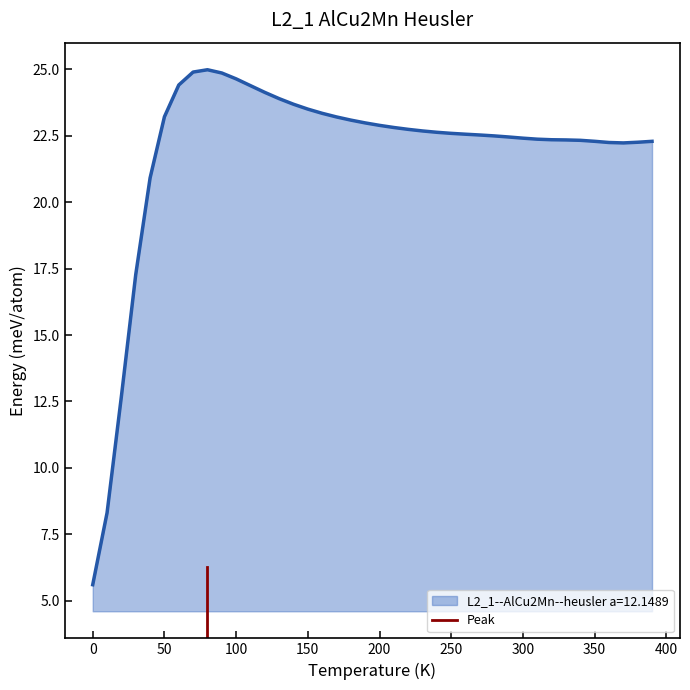

What is the maximum value for L2_1--AlCu2Mn--heusler a=12.1489?

25.0